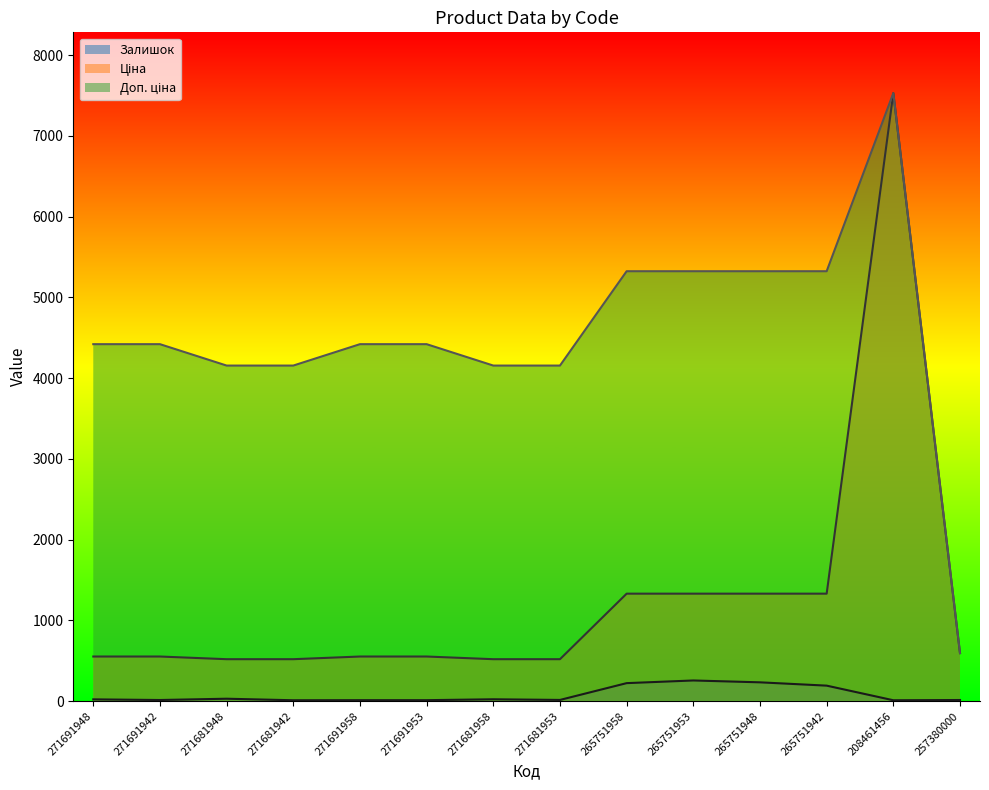

What is the difference between the maximum and minimum values in the Доп. ціна series?

6935.7